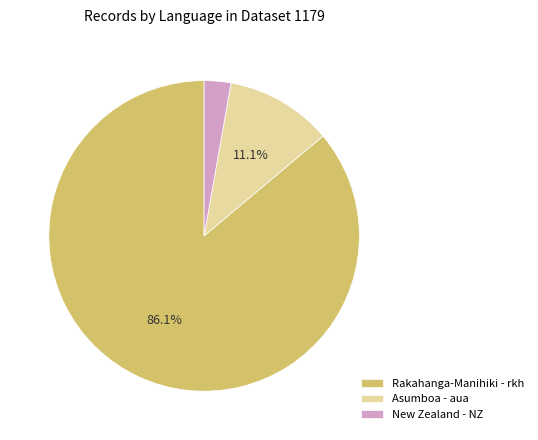

To the nearest percent, what is the average slice percentage?

33%